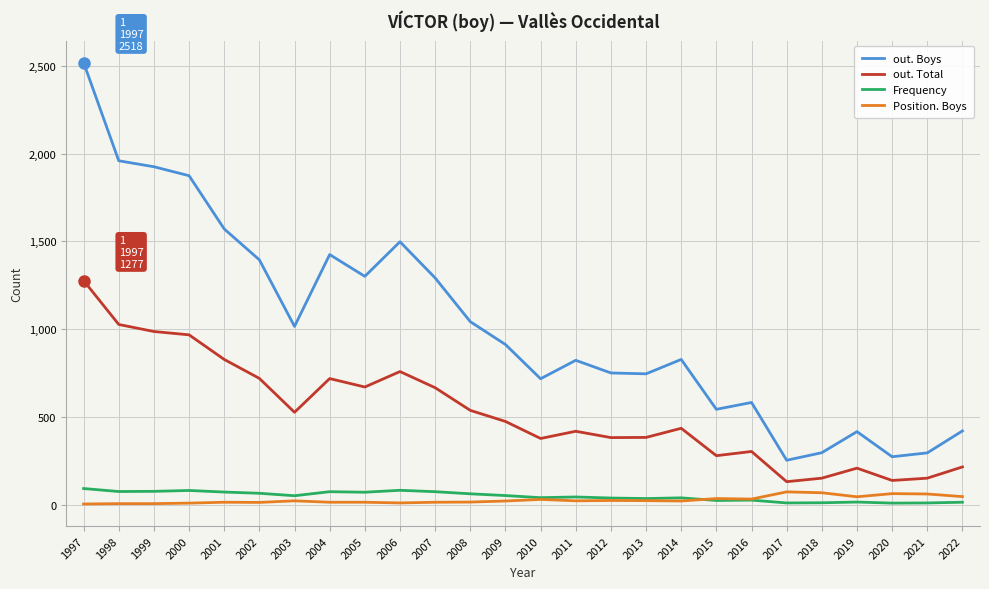

What is the sum of the Position. Boys values at 2007 and 2020?

79